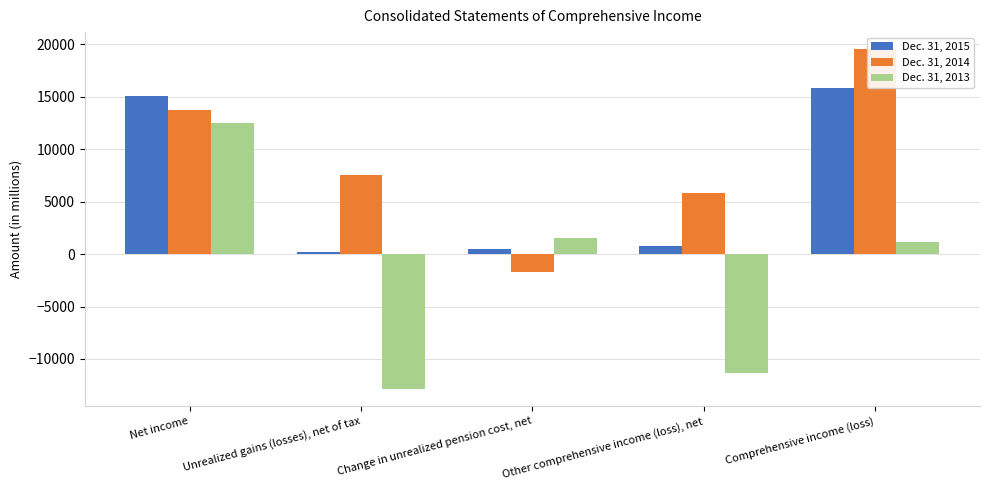

What is the average value of the Dec. 31, 2013 series?

-1805